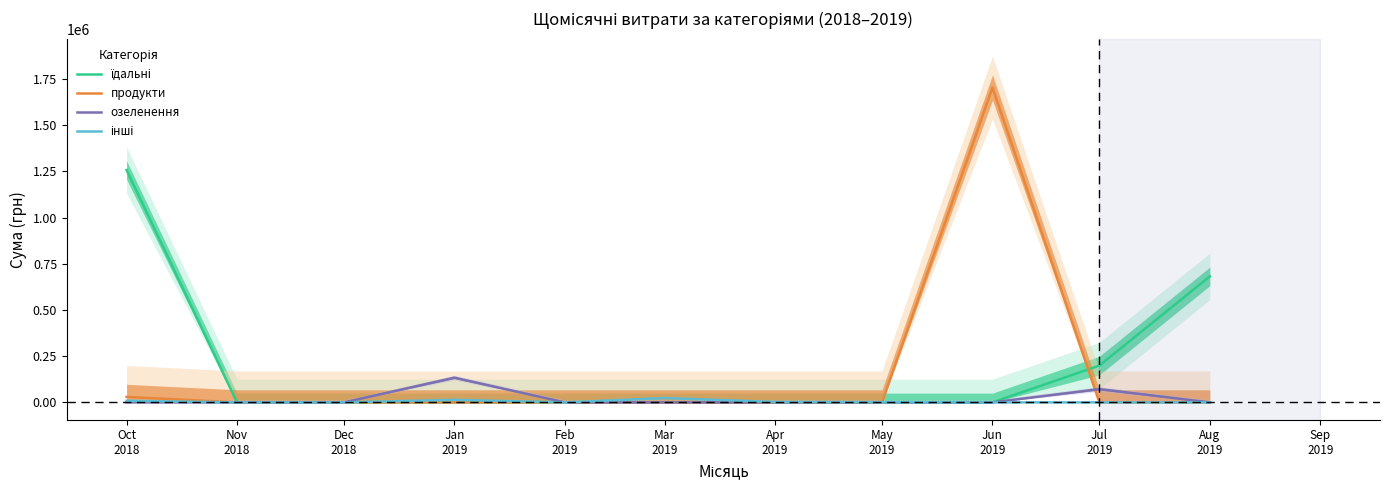

At Aug
2019, list the series in order from largest to smallest.

їдальні, продукти, озеленення, інші